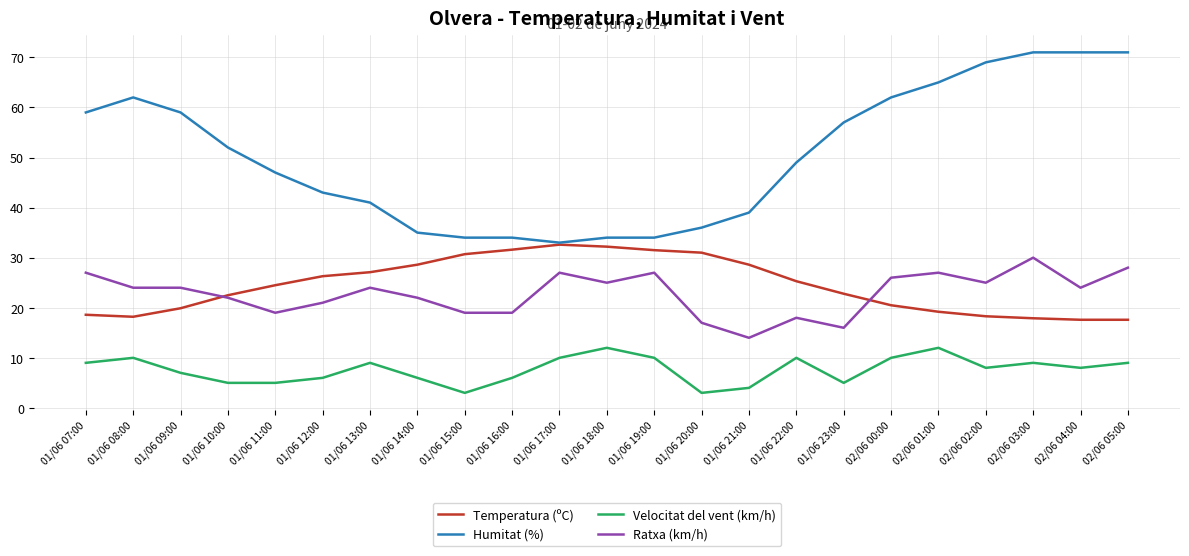

What is the sum of the Temperatura (ºC) values at 01/06 20:00 and 02/06 01:00?

50.2